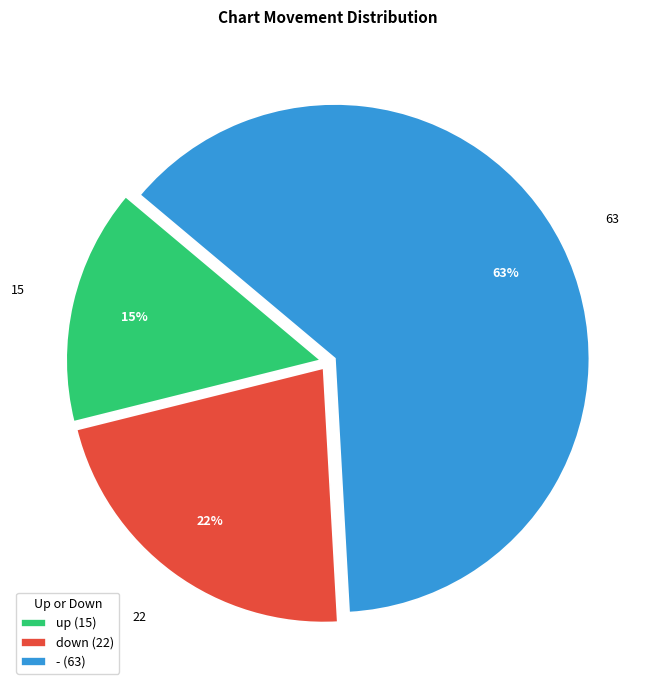

Does any single category account for the majority?

Yes